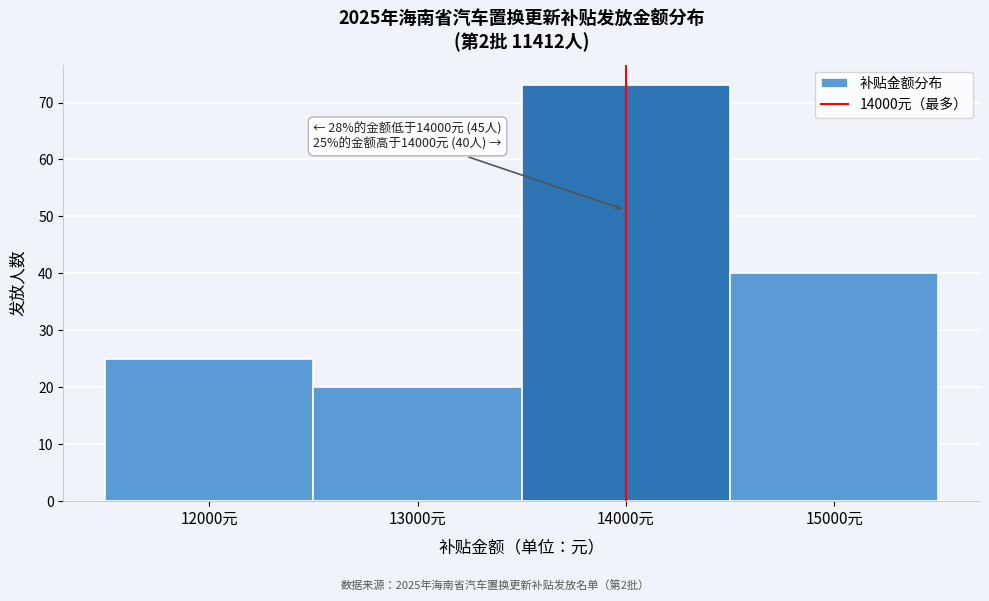

Which range on the x-axis has the tallest bar?

13500 to 14500